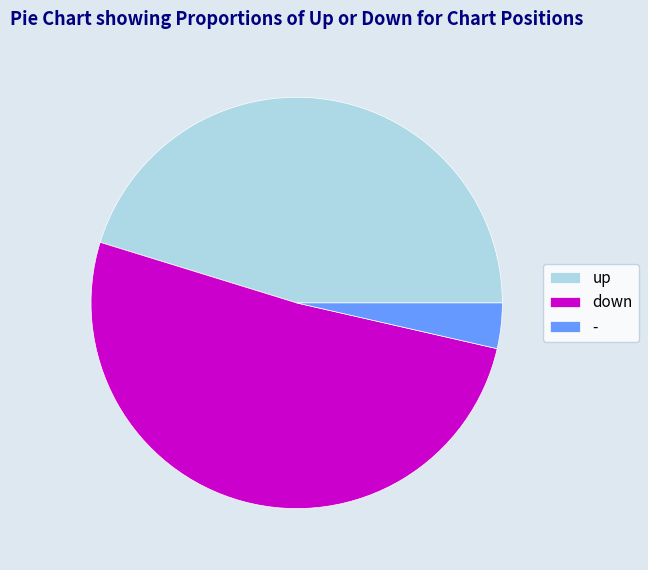

What is the ratio of the value at up to the value at down?

0.9